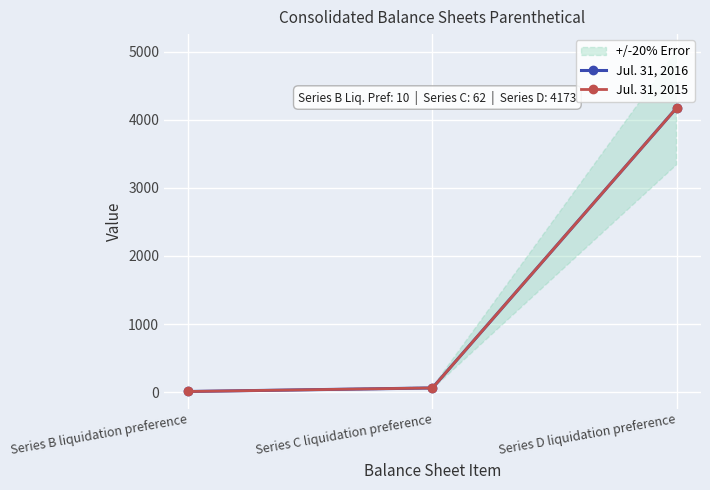

What is the label of the 3rd point from the right?

Series B liquidation preference